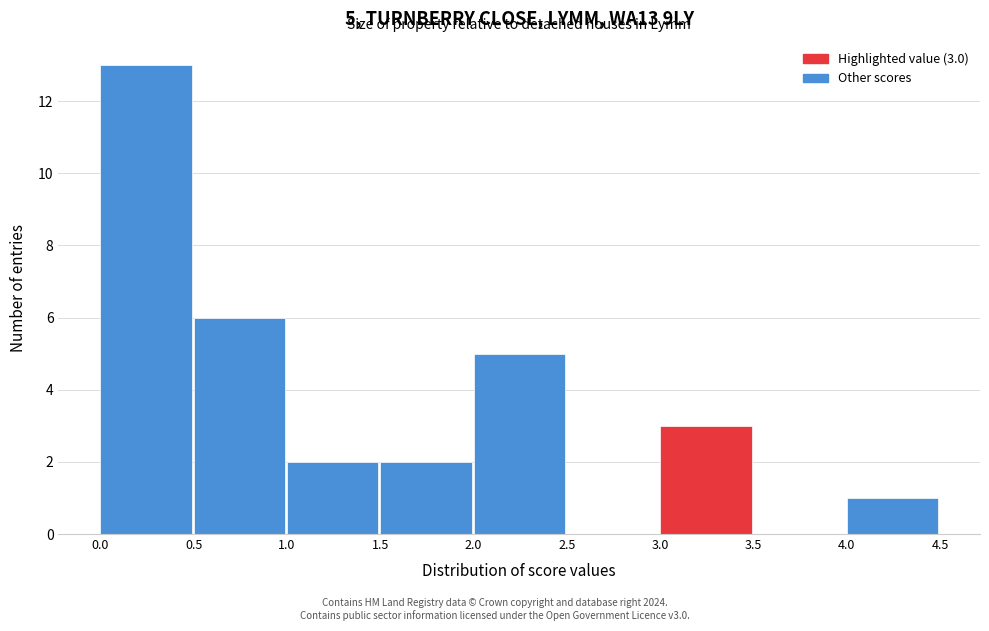

Which range on the x-axis has the tallest bar?

0.0 to 0.5